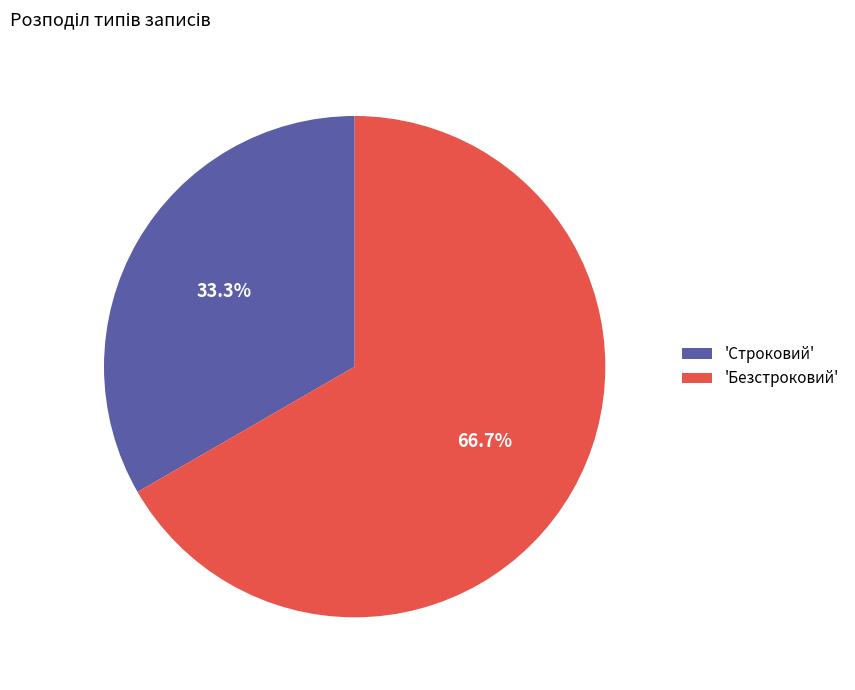

Rank the categories by value from lowest to highest.

'Строковий', 'Безстроковий'